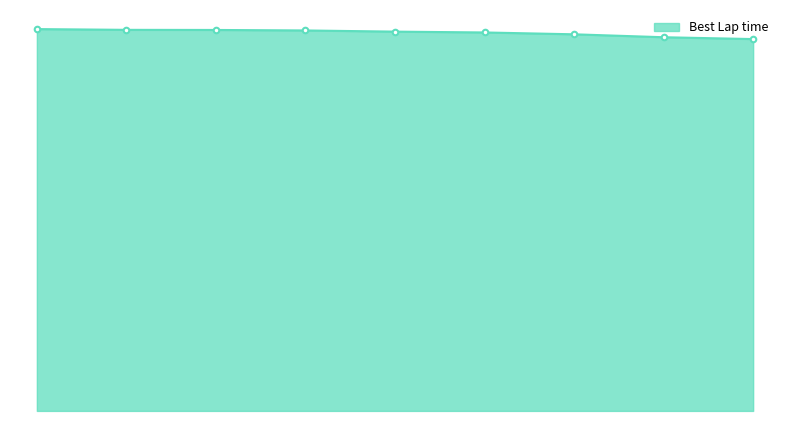

At which label is the value closest to 50?

Clayton Hayes